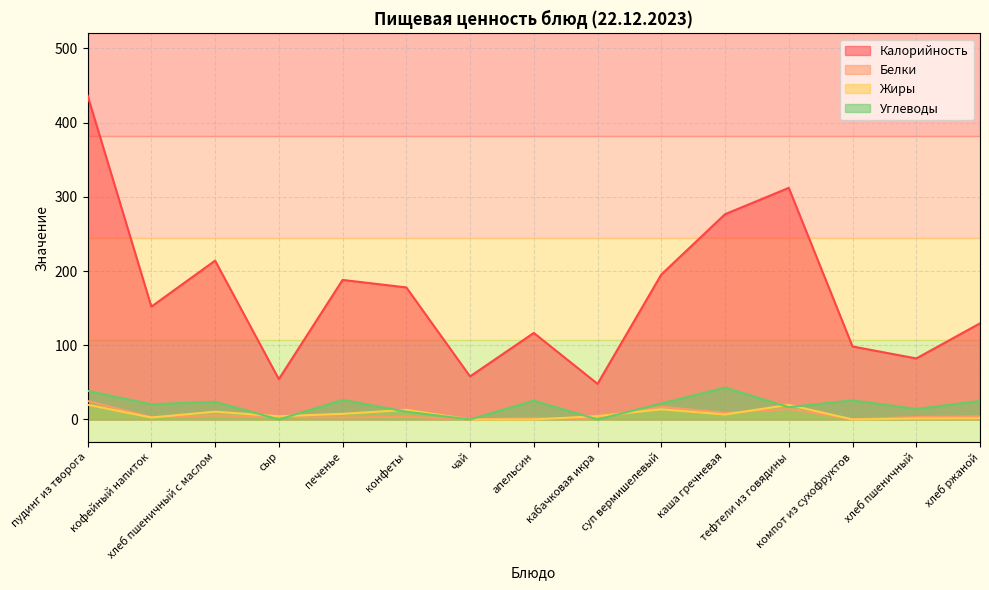

What is the approximate value of Калорийность at хлеб ржаной?

129.5